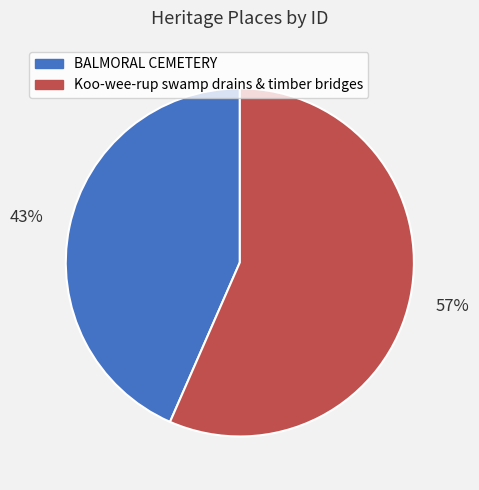

Between Koo-wee-rup swamp drains & timber bridges and BALMORAL CEMETERY, which is larger?

Koo-wee-rup swamp drains & timber bridges